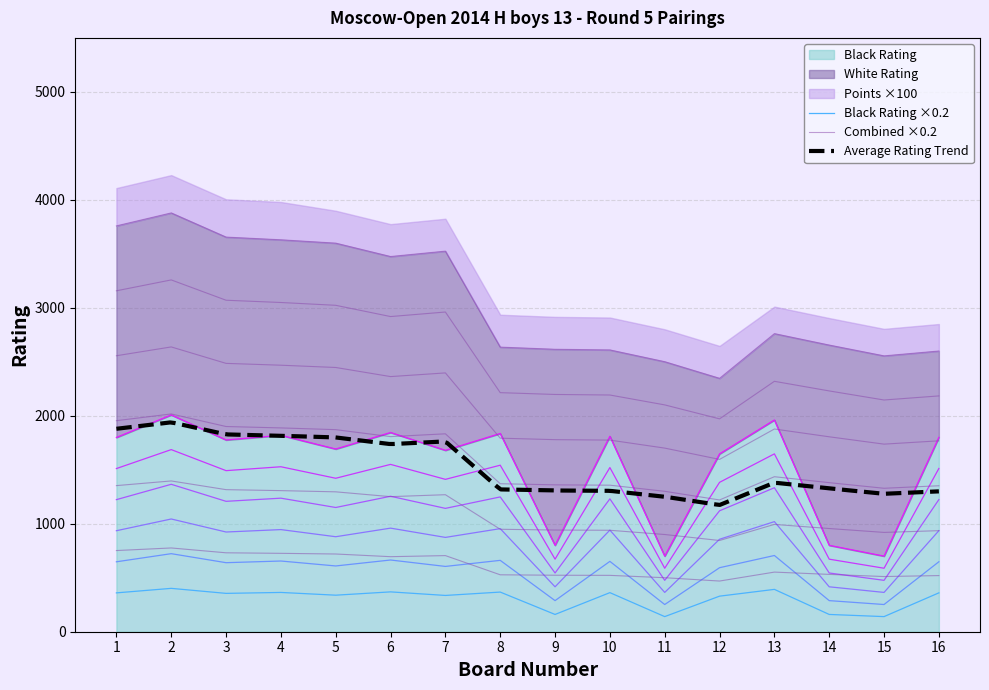

At how many categories does at least one series exceed 1476?

16